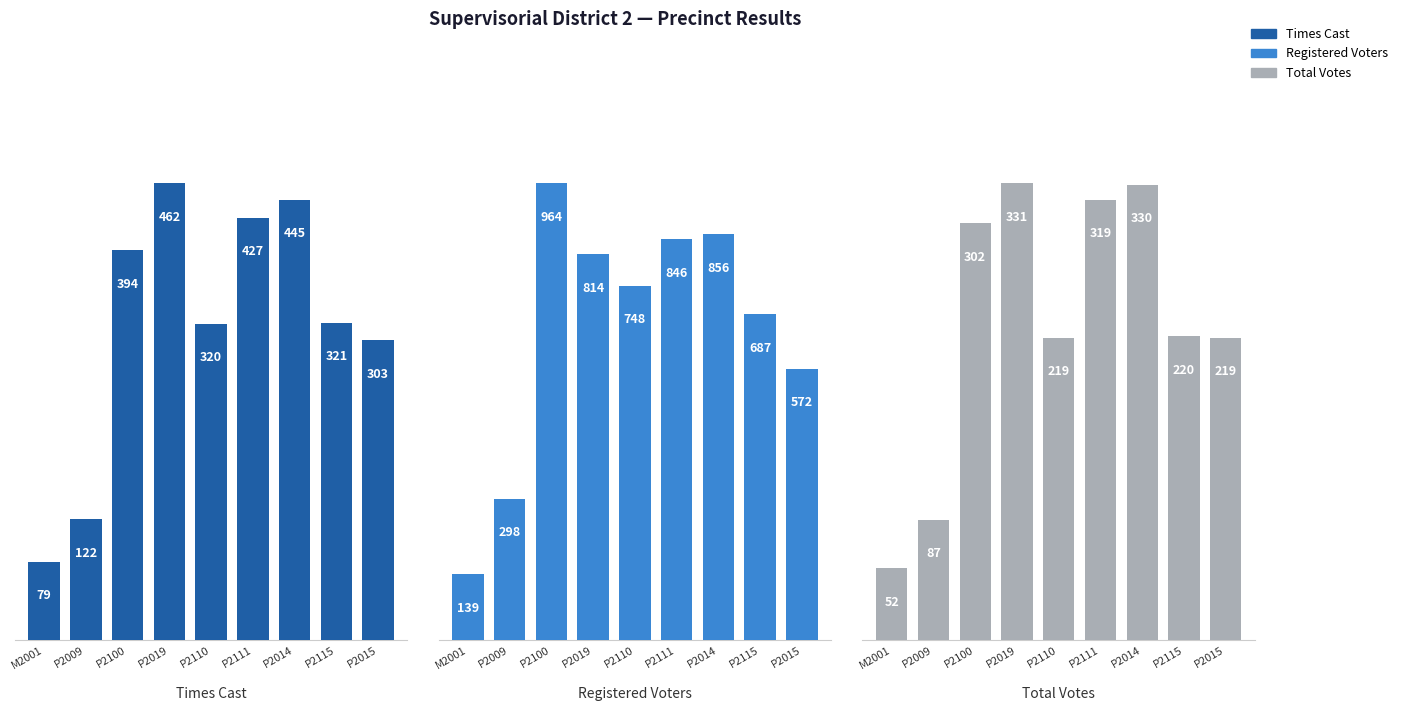

Reading left to right, what are all the values shown in this chart?

Times Cast: 79	122	394	462	320	427	445	321	303
Registered Voters: 139	298	964	814	748	846	856	687	572
Total Votes: 52	87	302	331	219	319	330	220	219